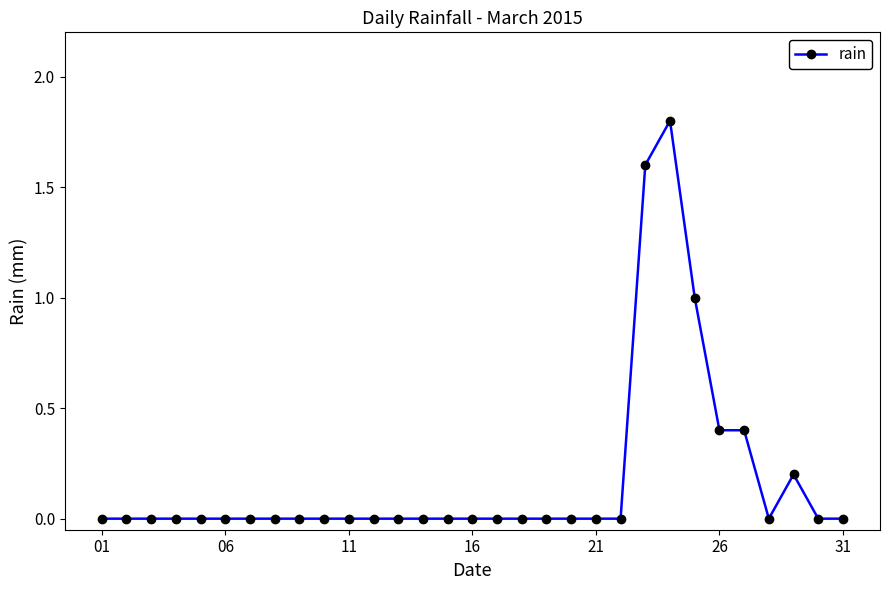

What is the greatest value displayed?

1.8